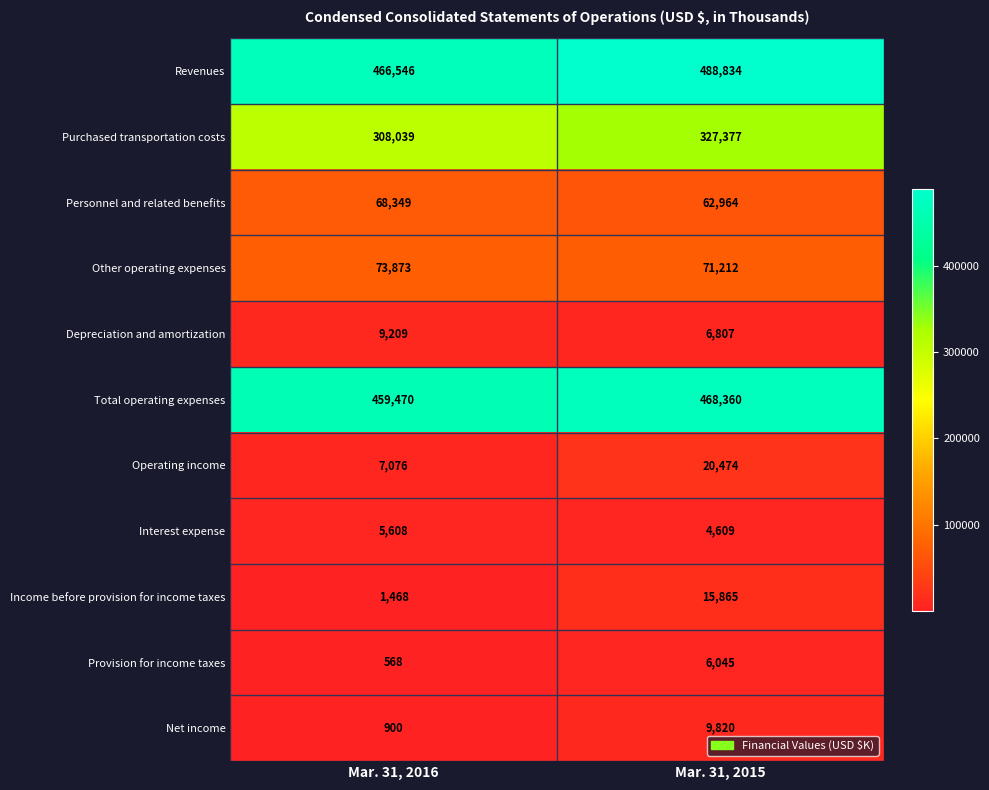

At which category is the sum across all series the highest?

Mar. 31, 2015